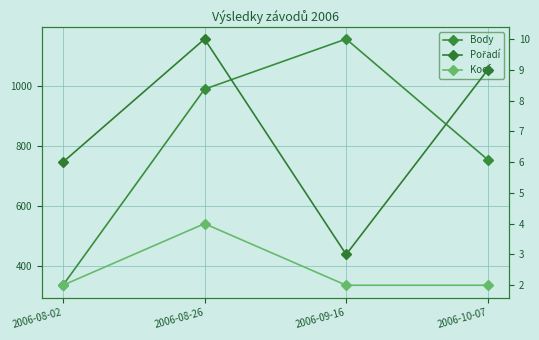

True or false: Body and Pořadí cross at least once.

False